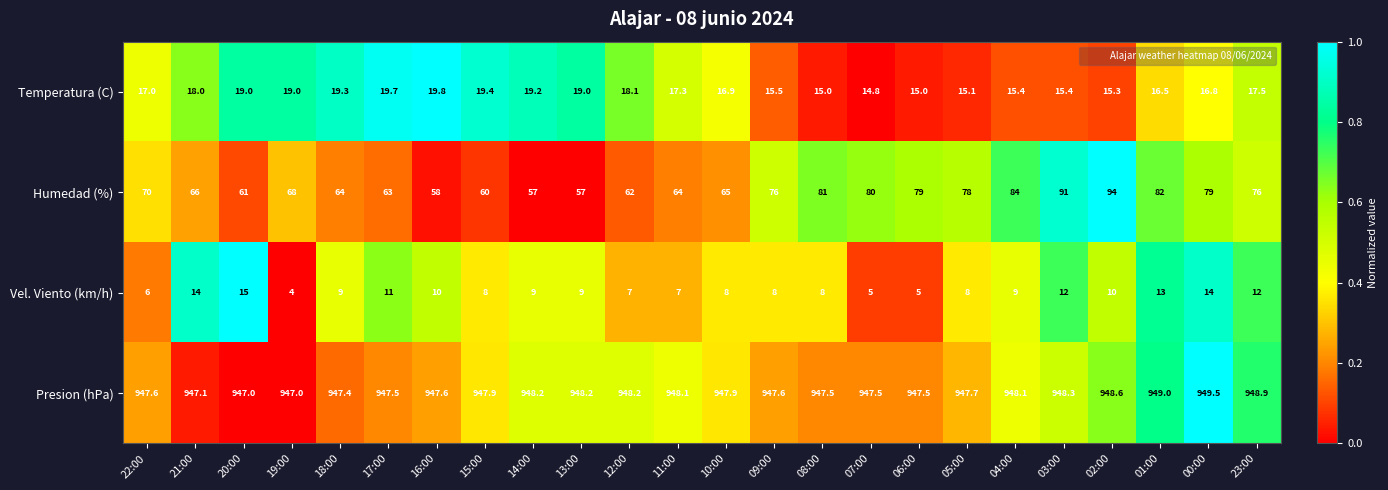

Rank the series by their maximum value, from lowest to highest.

Vel. Viento (km/h), Temperatura (C), Humedad (%), Presion (hPa)